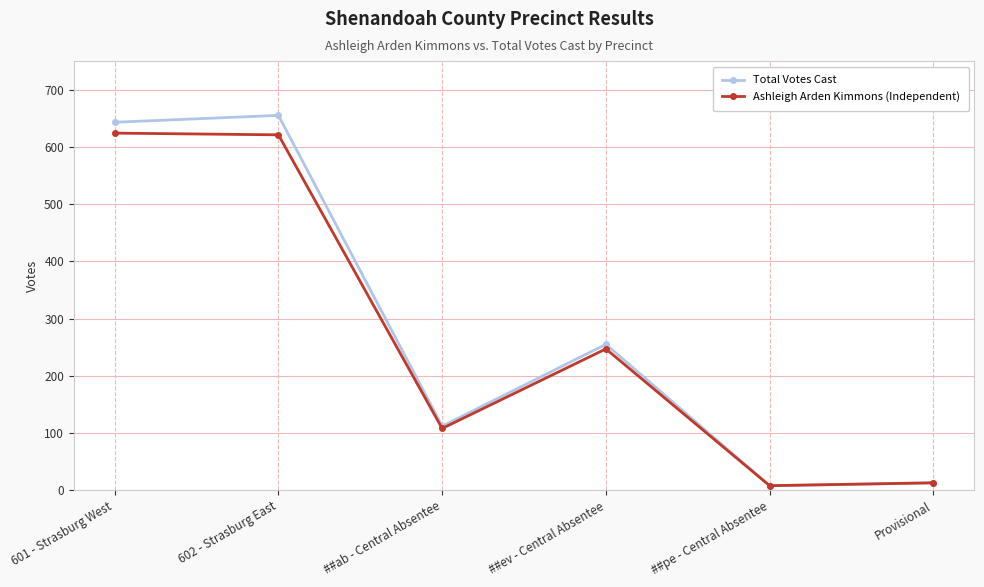

Reading left to right, what are all the values shown in this chart?

Total Votes Cast: 643	655	112	255	8	13
Ashleigh Arden Kimmons (Independent): 624	621	108	247	8	13